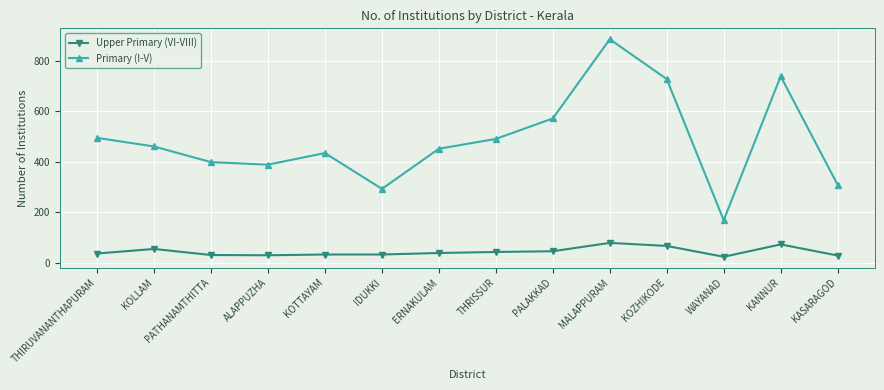

Where is the first local maximum for Primary (I-V)?

KOTTAYAM